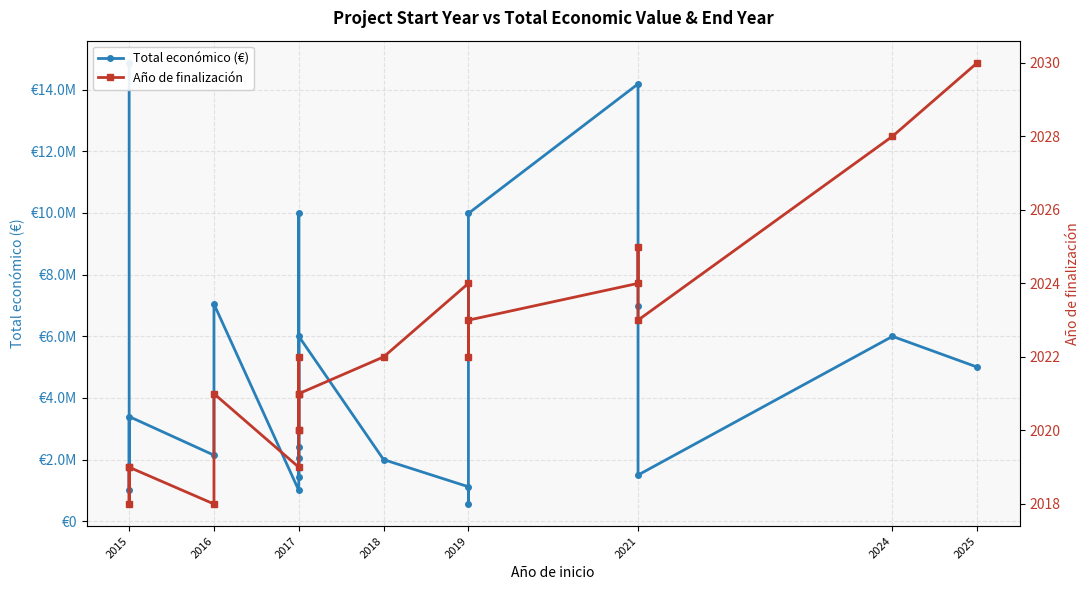

Rank the series at 2017 from lowest to highest value.

Año de finalización, Total económico (€)